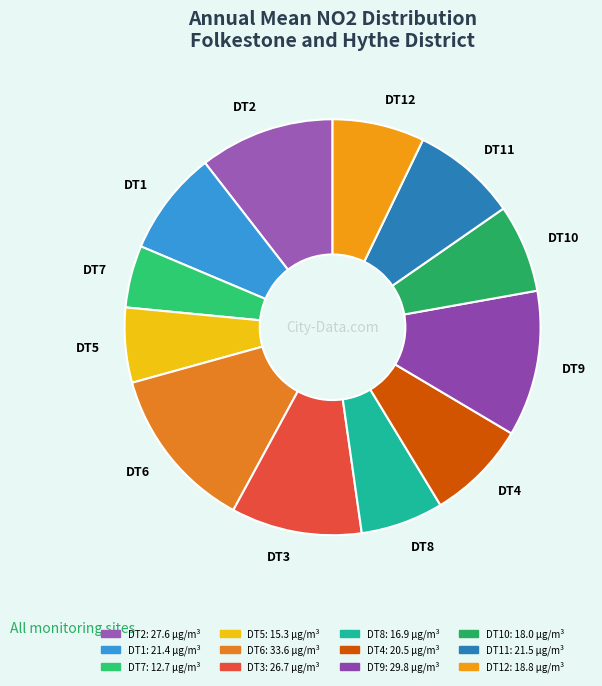

True or false: DT6 accounts for 4% of the total.

False